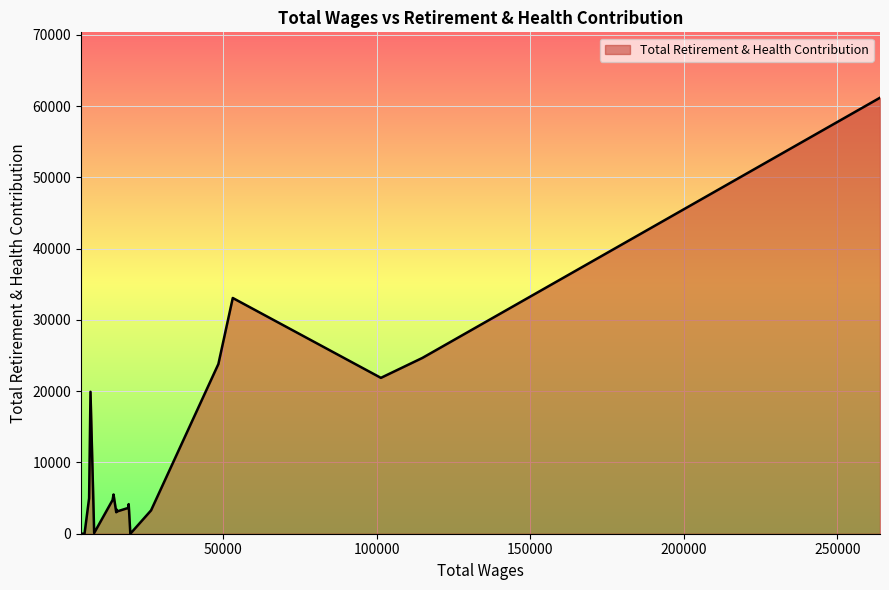

How many values are above zero?

17